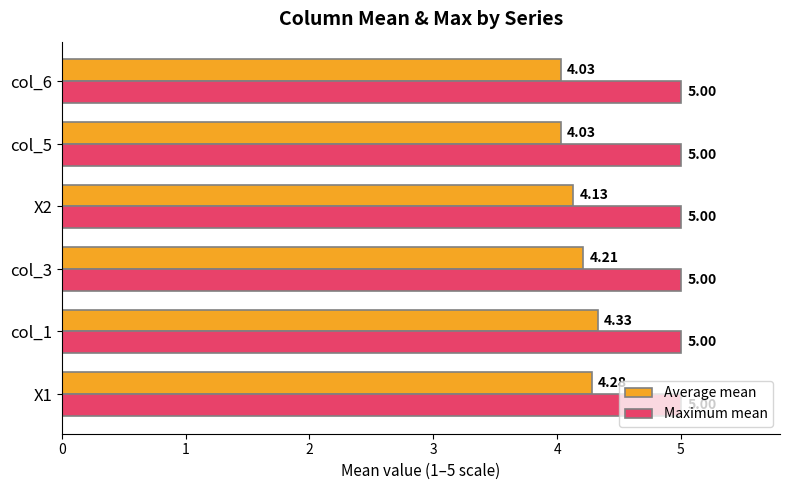

How many series are shown in this chart?

2